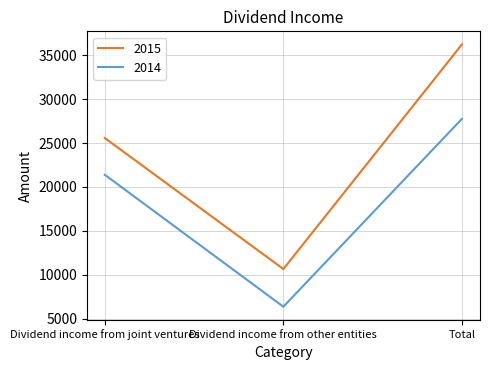

Reading left to right, transcribe all the data shown in this chart.

2015: Dividend income from joint ventures=25571	Dividend income from other entities=10658	Total=36229
2014: Dividend income from joint ventures=21387	Dividend income from other entities=6366	Total=27753